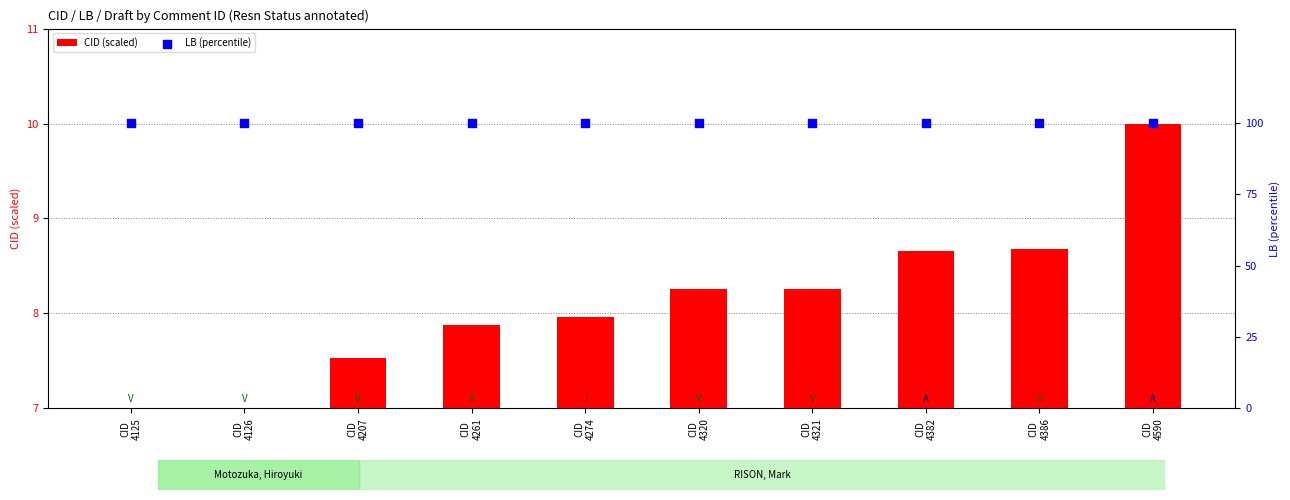

Which series has the largest total across all categories?

LB (percentile)